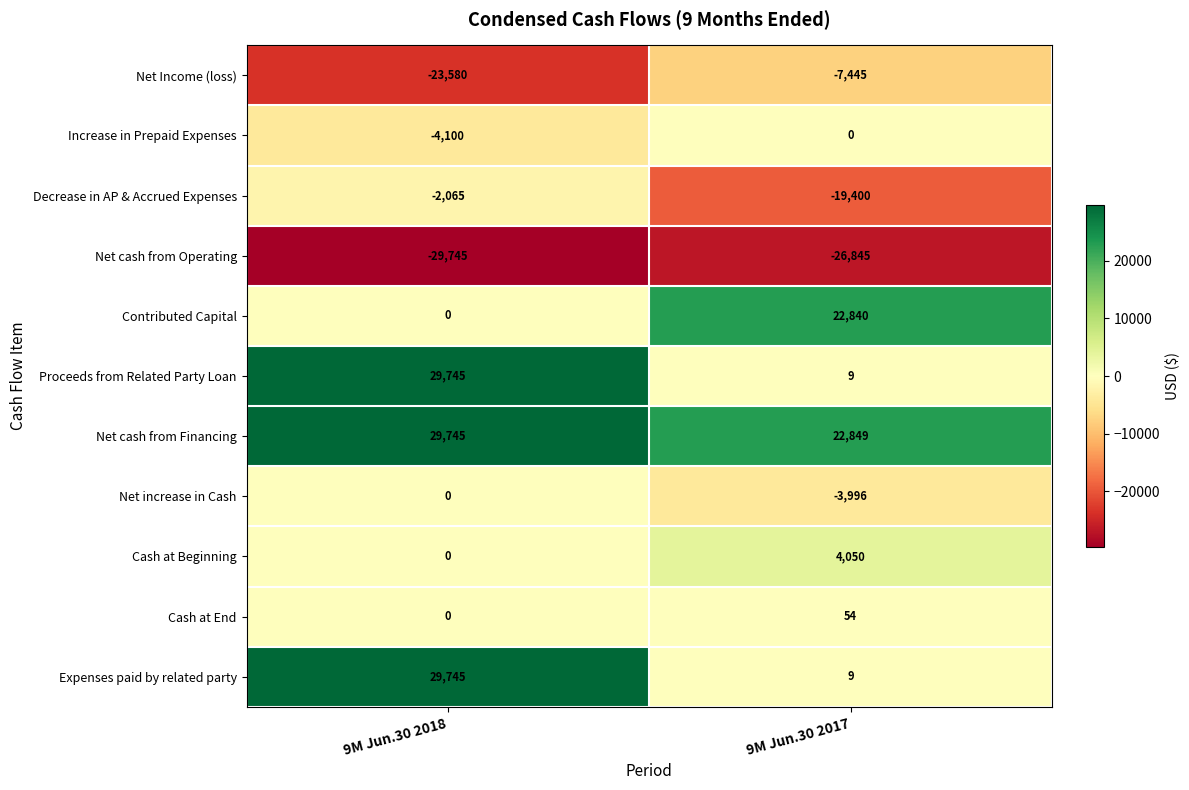

What is the difference between the maximum and minimum values in the Proceeds from Related Party Loan series?

29736